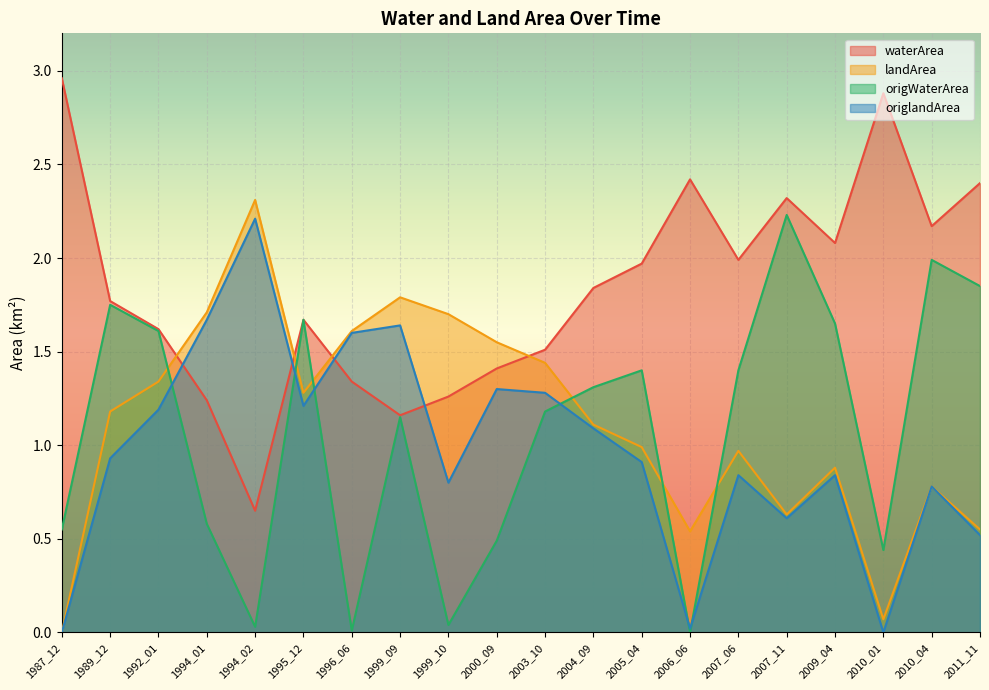

At which category is the sum across all series the highest?

1995_12